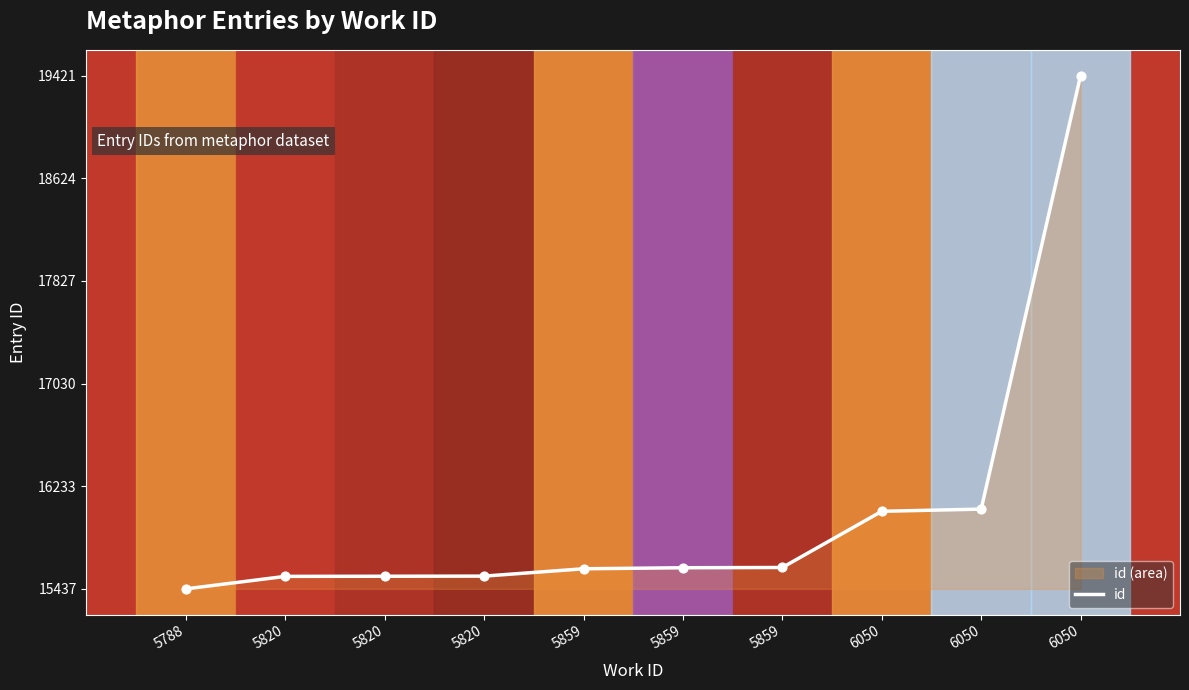

Between 6050 and 5859, which is larger?

6050